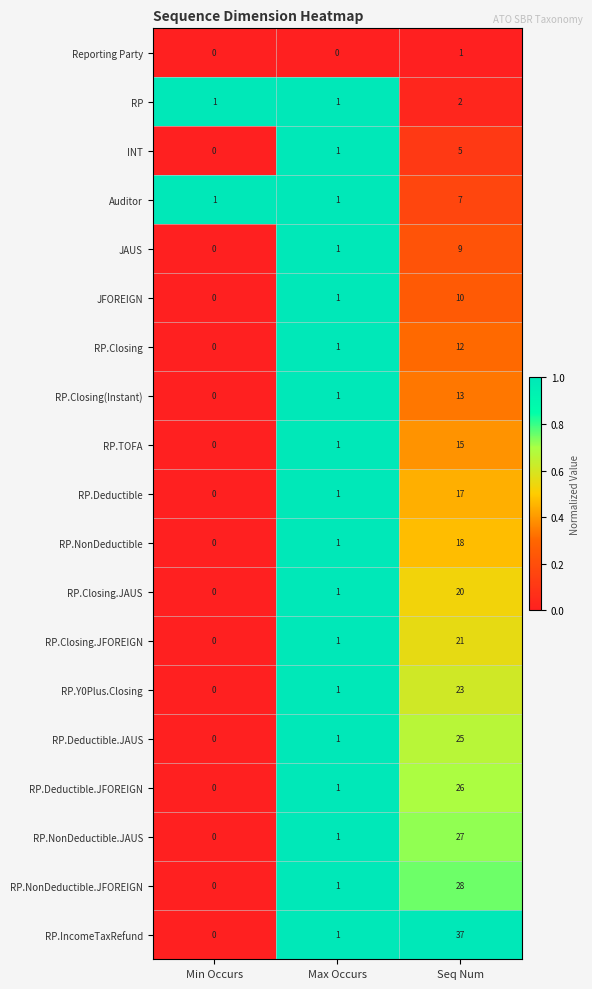

What is the total value across all series at Max Occurs?

18